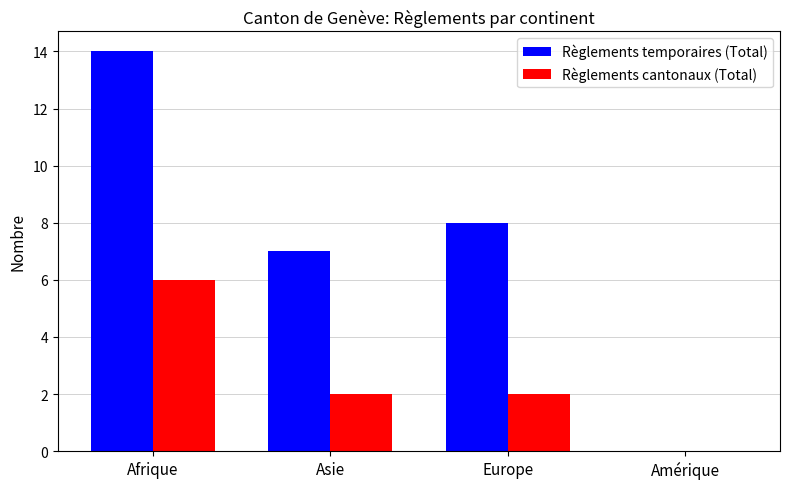

Reading right to left, what are all the values shown in this chart?

Règlements temporaires (Total): Amérique=0	Europe=8	Asie=7	Afrique=14
Règlements cantonaux (Total): Amérique=0	Europe=2	Asie=2	Afrique=6